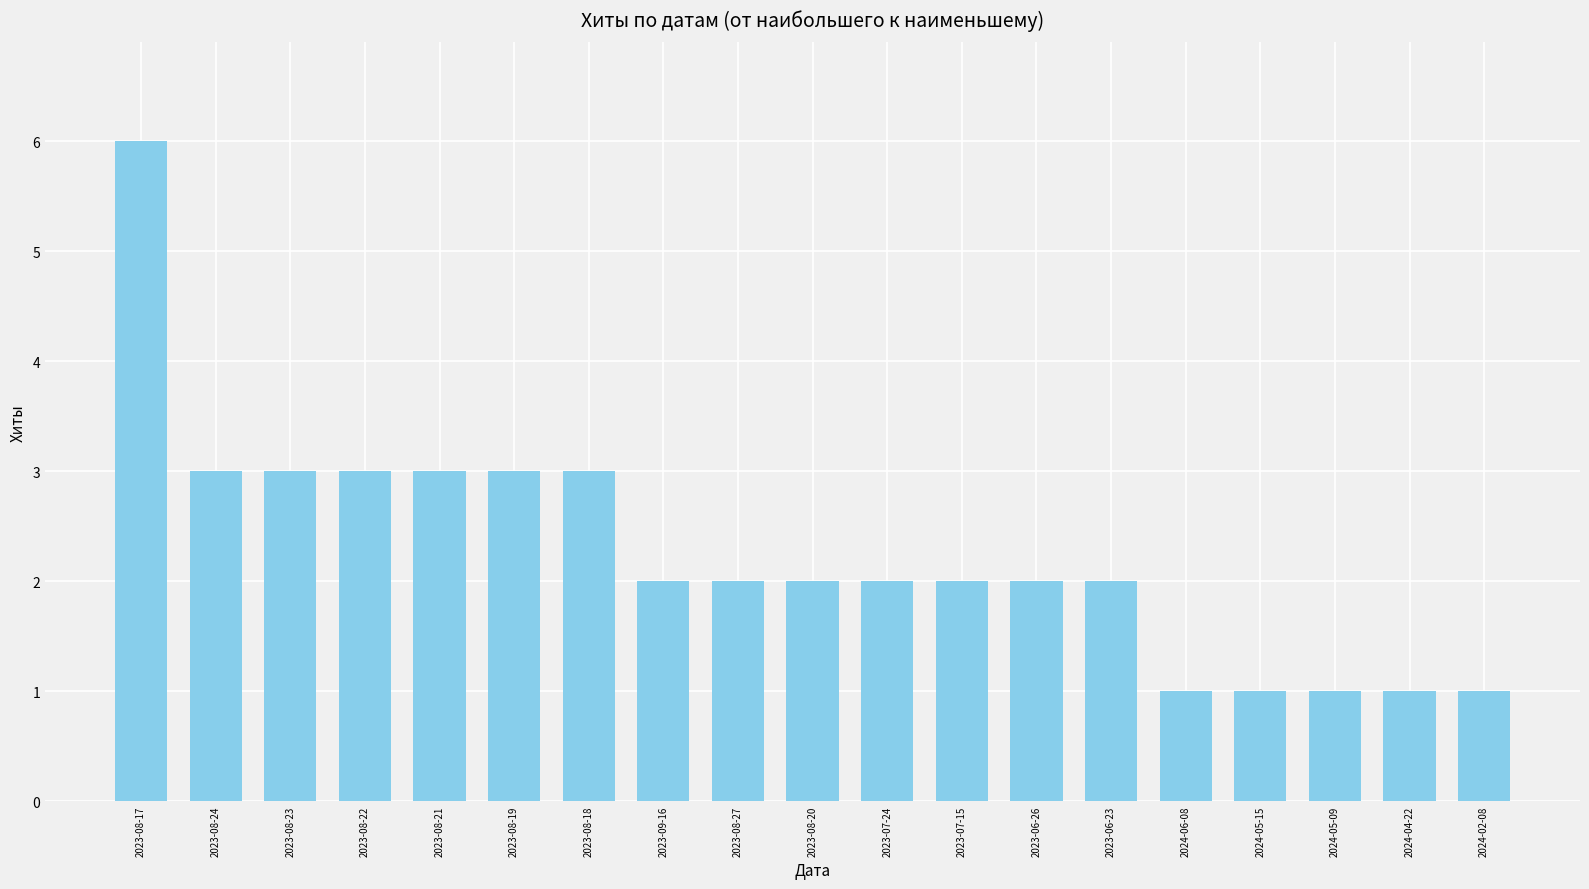

Reading left to right, list all the values displayed in this chart.

6	3	3	3	3	3	3	2	2	2	2	2	2	2	1	1	1	1	1